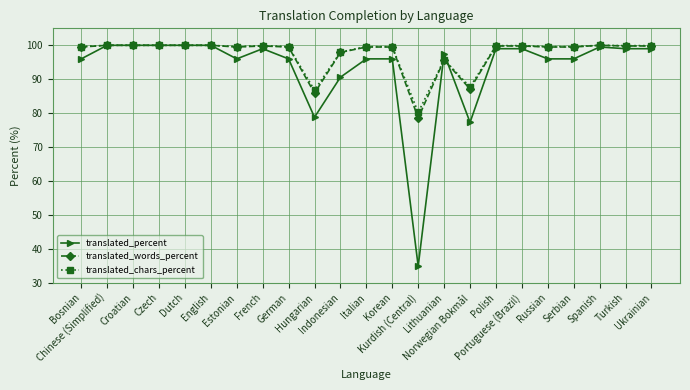

Which series has the widest spread of values?

translated_percent